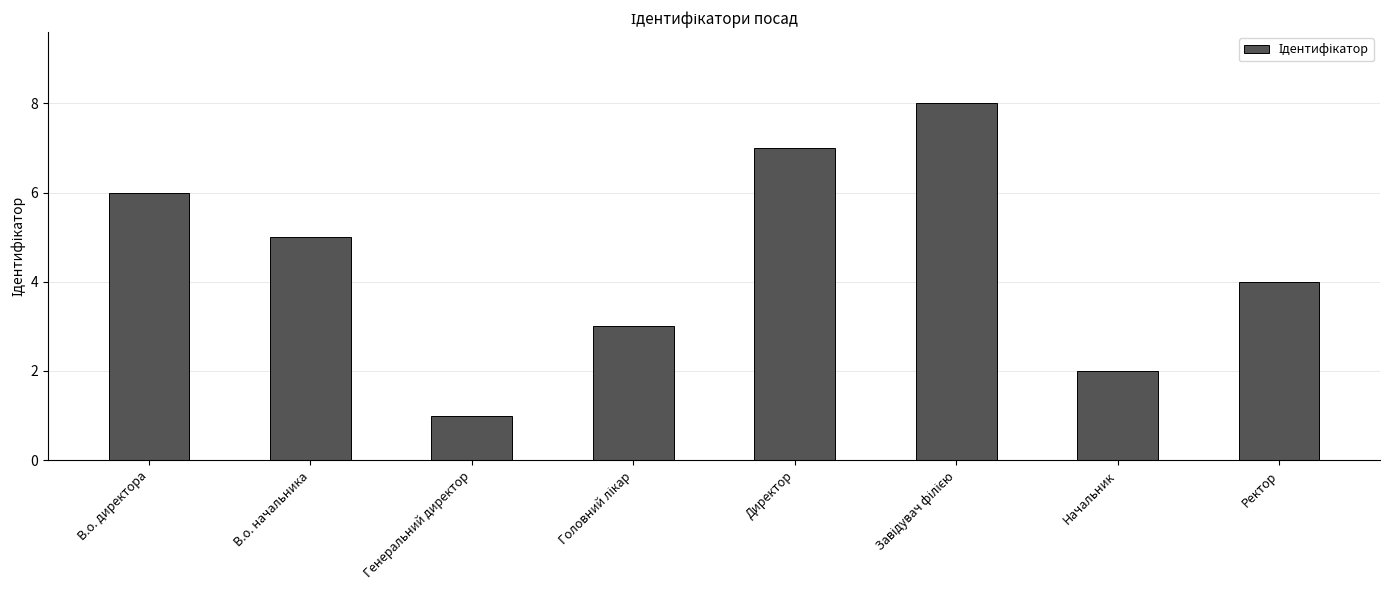

The chart shows a value of 8 at В.о. начальника. True or false?

False